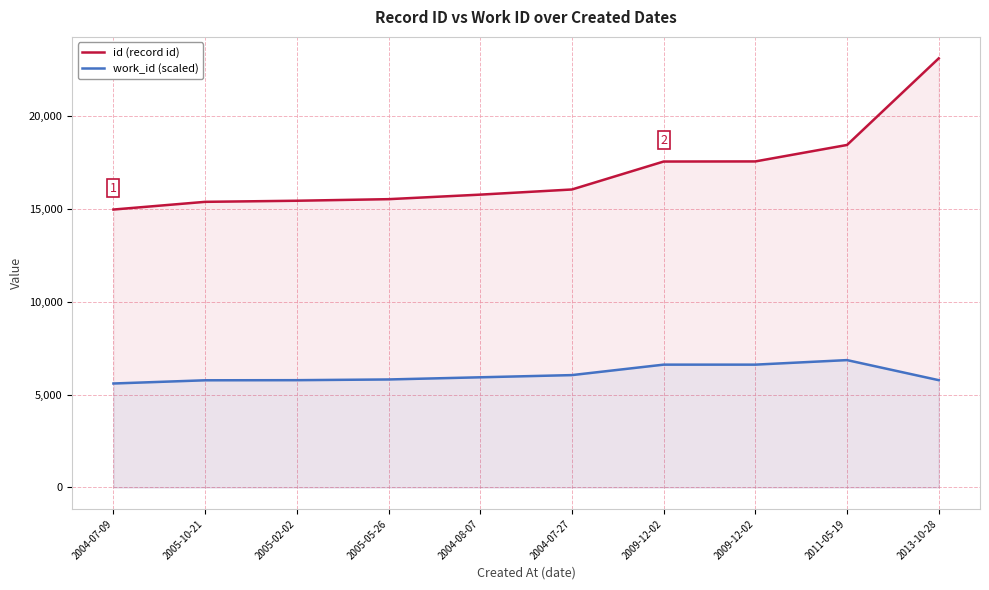

What is the value of the work_id (scaled) point at the 10th from the left?

5775